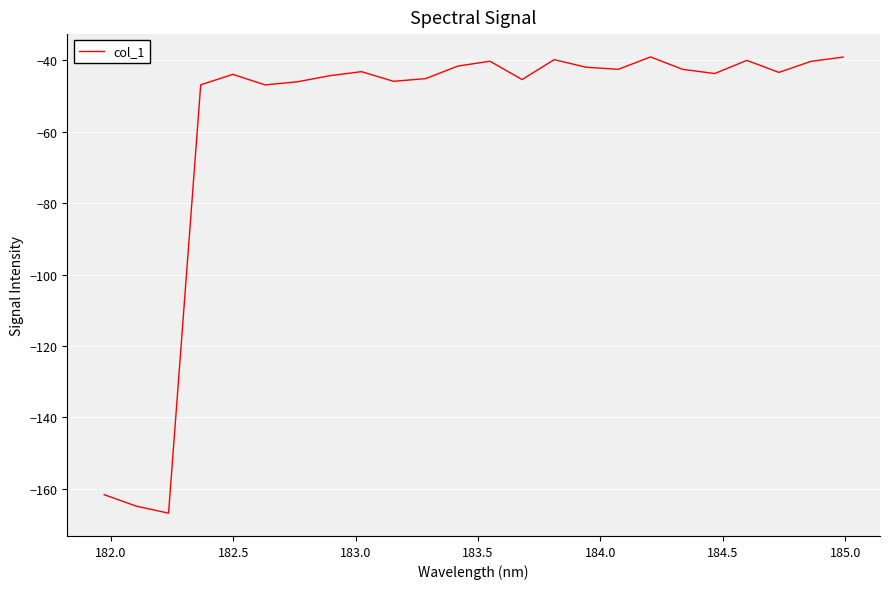

What is the difference between the maximum and minimum values?

127.8